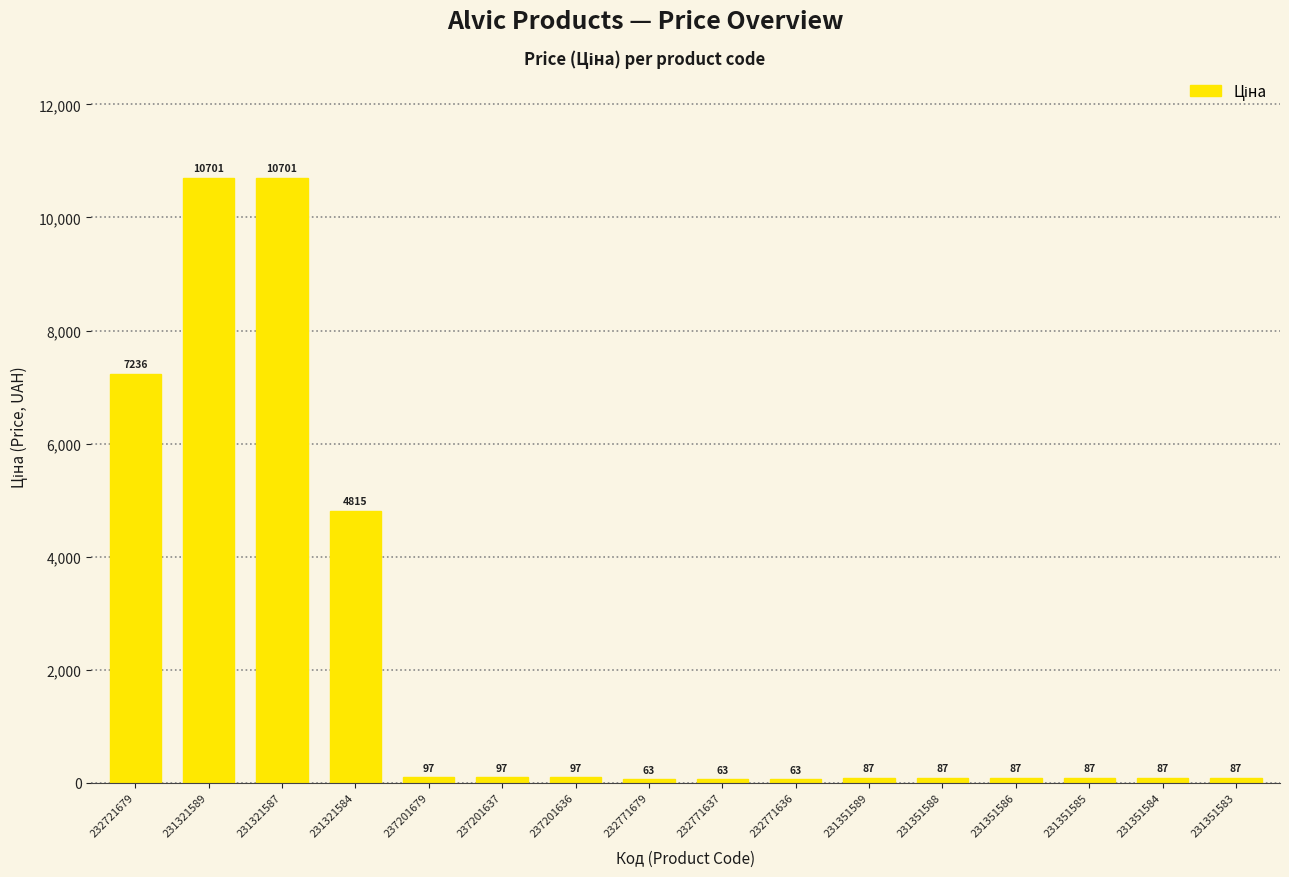

The chart shows a value of 14927.7 at 231321589. True or false?

False